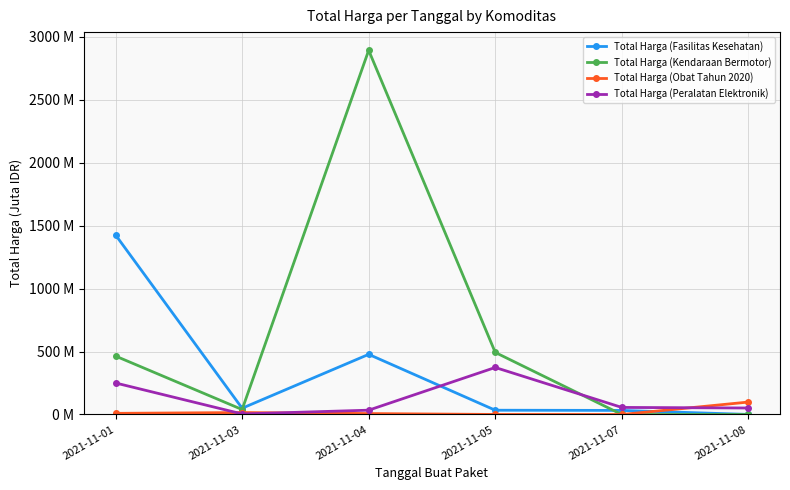

What is the sum of all Total Harga (Obat Tahun 2020) values?

131.3